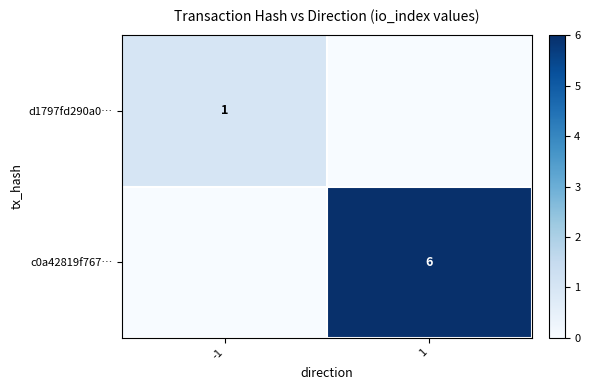

The c0a42819f767… series shows 3 at 1. True or false?

False